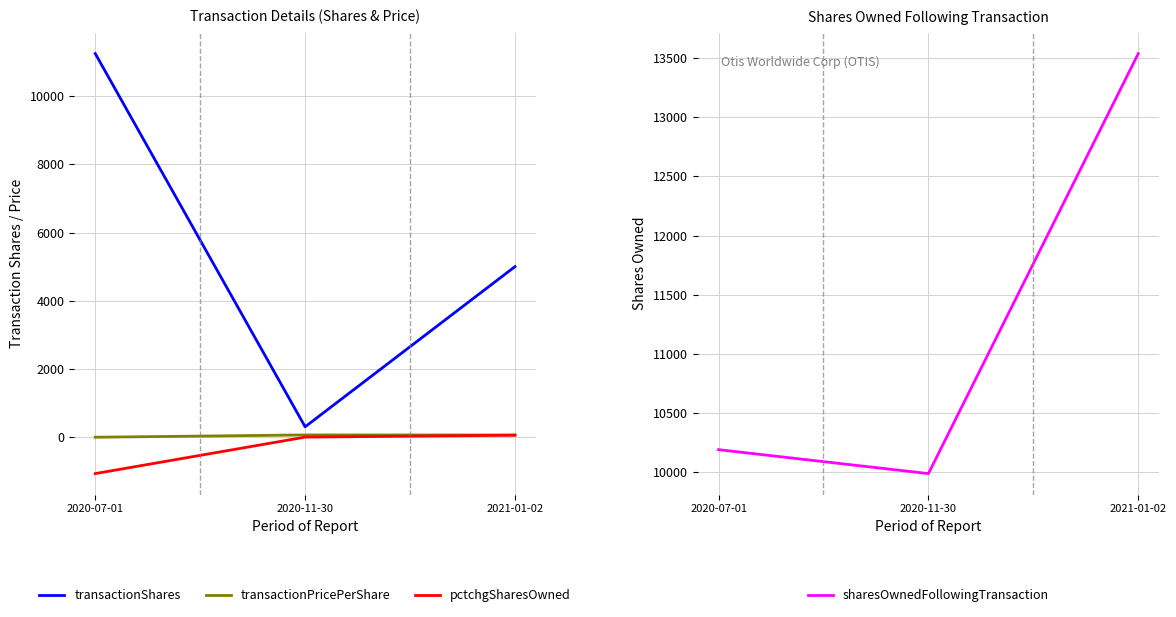

True or false: transactionShares has a value of 11247.0 at 2020-07-01.

True